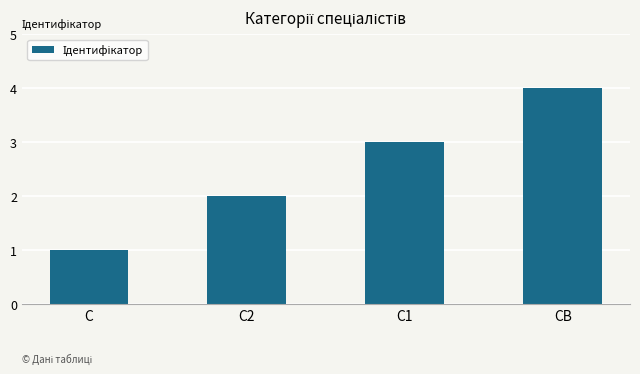

Are the bars grouped side by side (vs. stacked)?

No